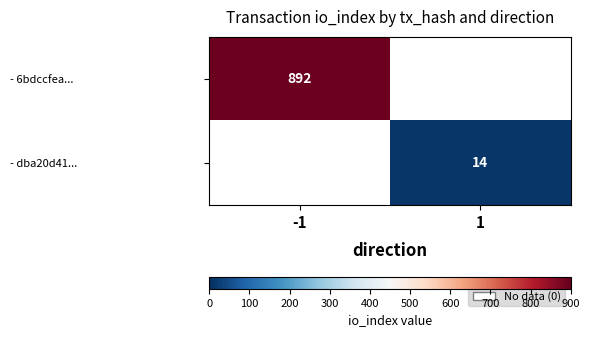

Is the value of - dba20d41... at 1 greater than the value of - 6bdccfea... at -1?

No